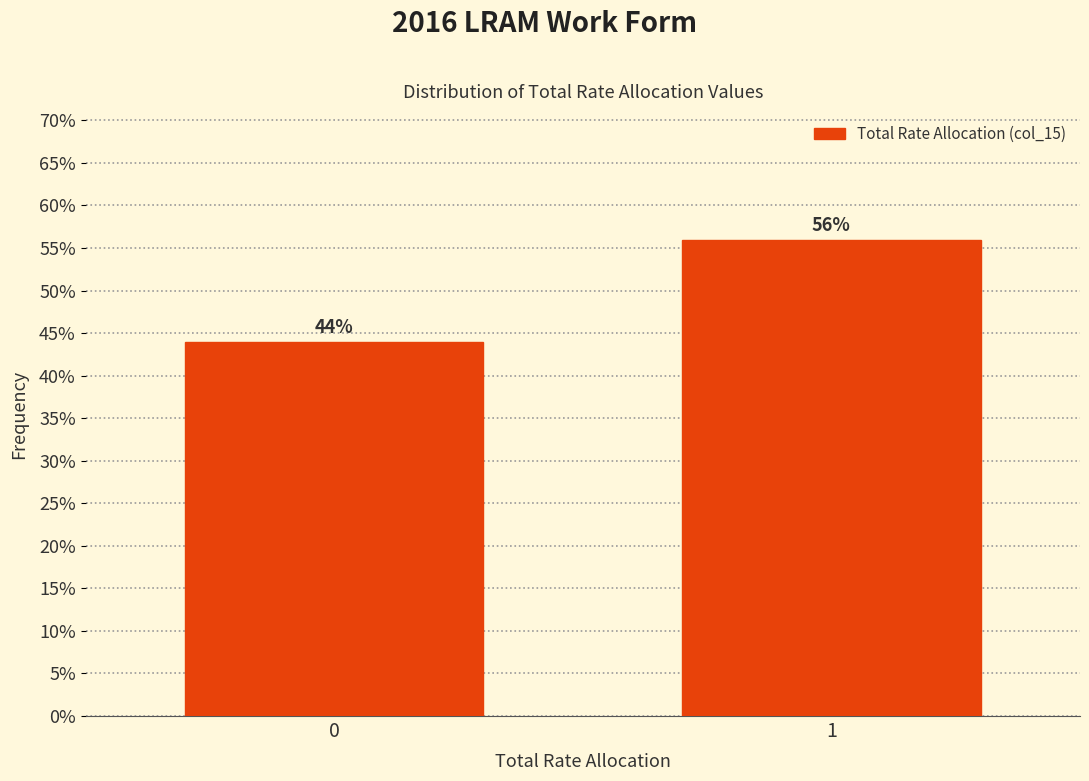

Reading left to right, what are all the values shown in this chart?

44.0	56.0